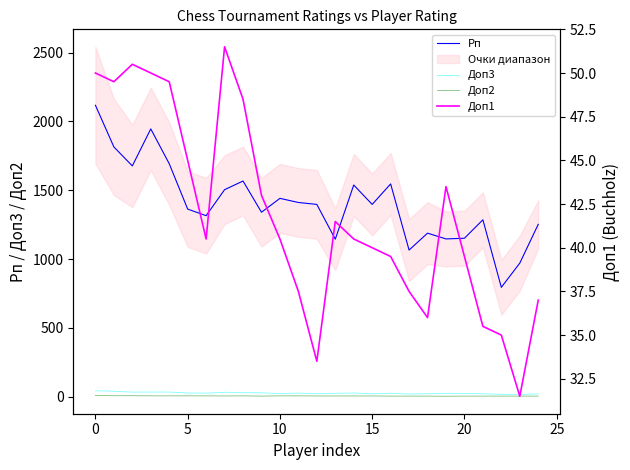

True or false: Рп and Доп3 intersect in this chart.

False